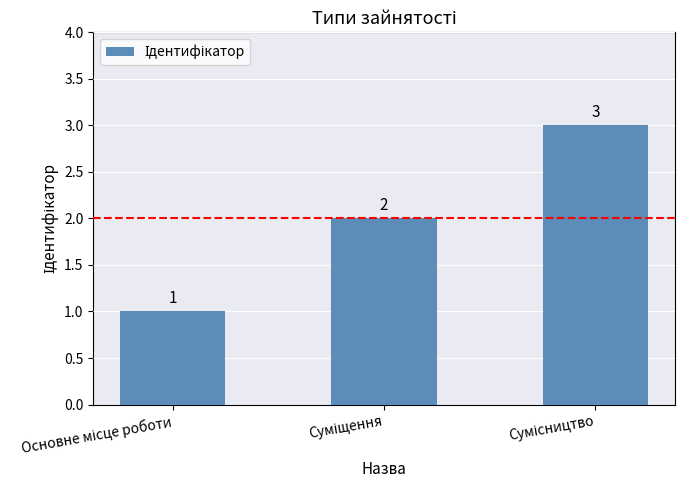

Count the values in the range 1 to 3.

3